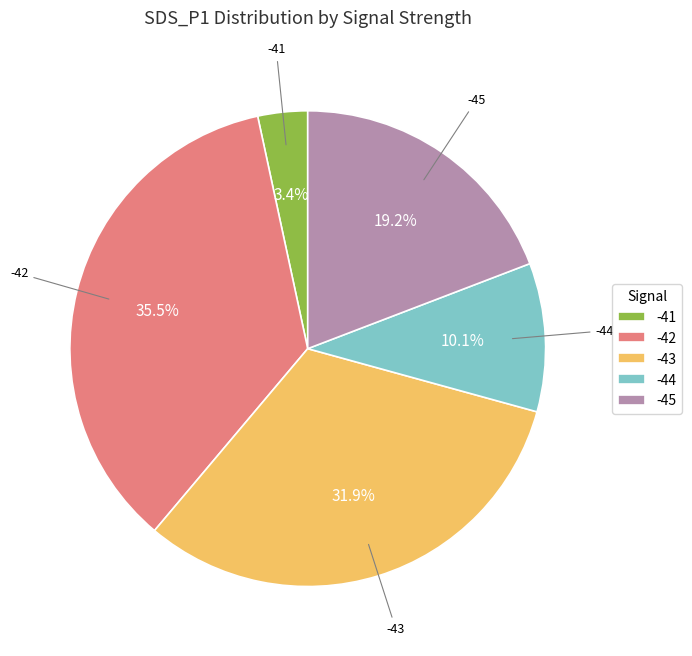

Combined, what portion of the pie is -44 and -42?

45.6%